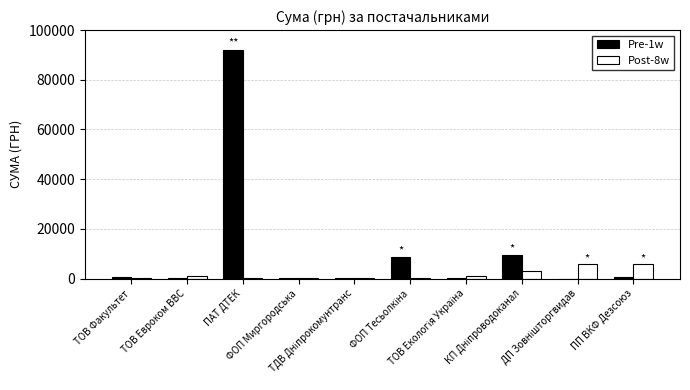

What is the sum of all Post-8w values?

17582.7